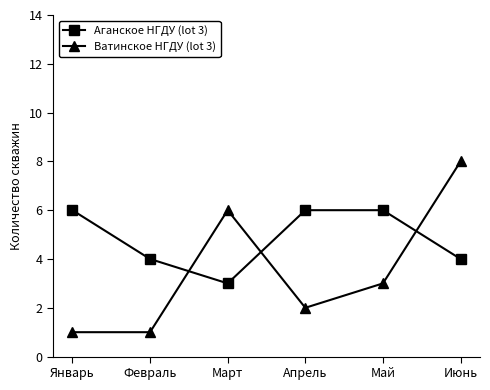

How many categories are shown in the chart?

6